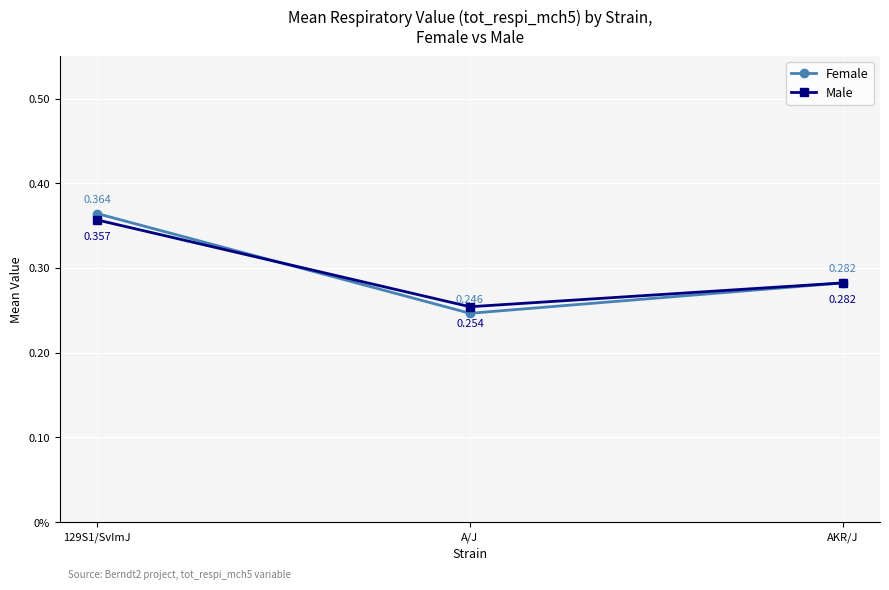

Is the value of Female at AKR/J greater than the value of Male at A/J?

Yes